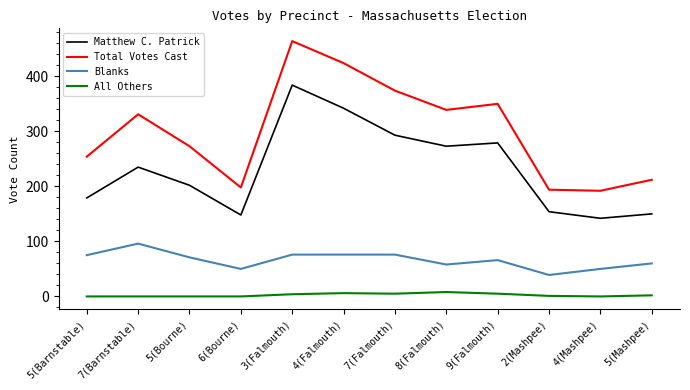

The Blanks series shows 33 at 5(Mashpee). True or false?

False